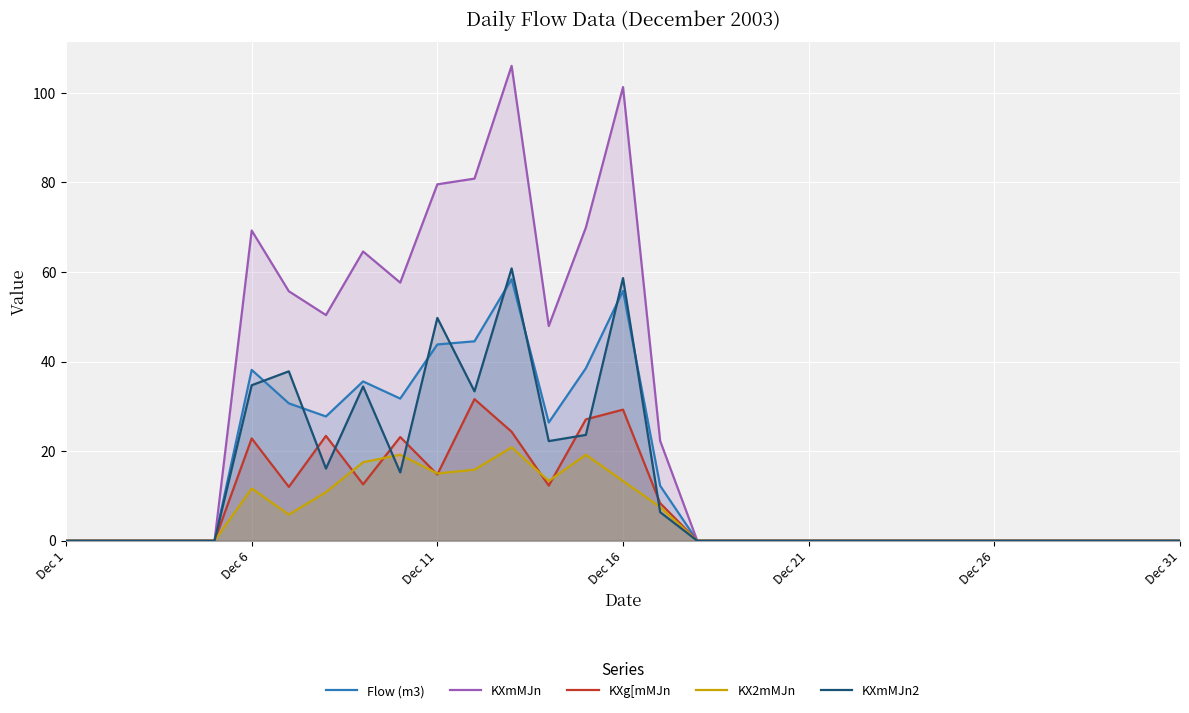

What value does the Flow (m3) series have at 11?

44.5